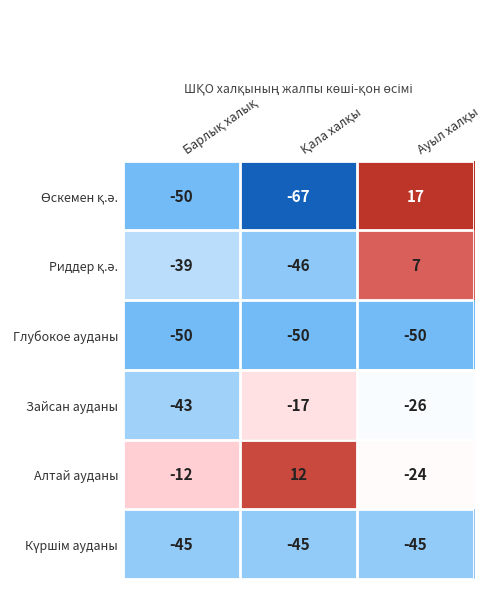

What is the maximum value shown in the chart?

17